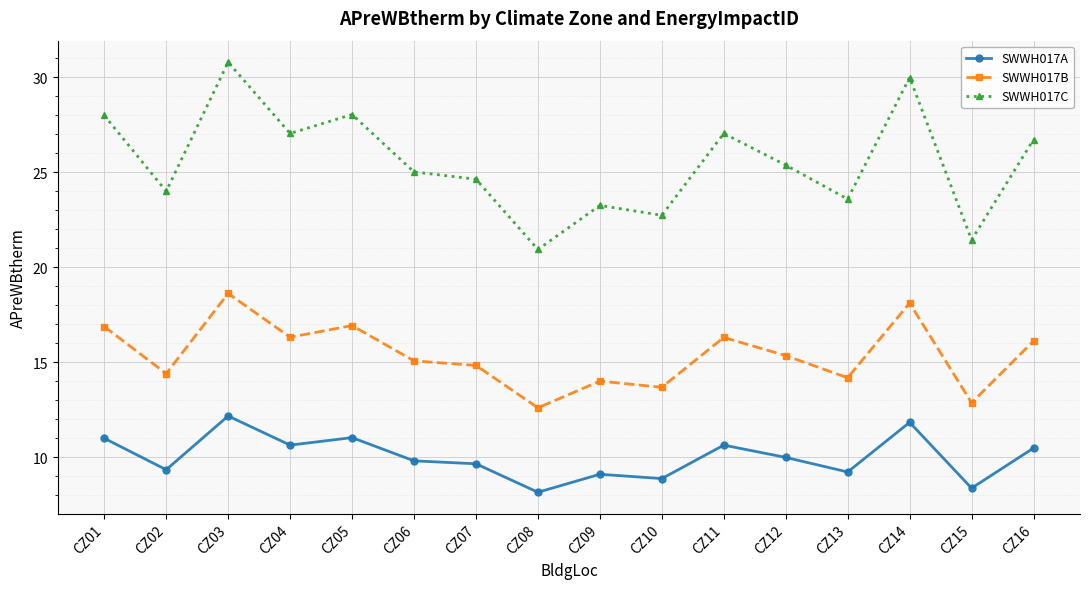

Reading right to left, what are all the values shown in this chart?

SWWH017A: 10.5	8.4	11.8	9.2	10.0	10.6	8.9	9.1	8.2	9.7	9.8	11.0	10.6	12.2	9.4	11.0
SWWH017B: 16.1	12.9	18.1	14.2	15.4	16.3	13.7	14.0	12.6	14.8	15.1	16.9	16.3	18.6	14.4	16.9
SWWH017C: 26.7	21.4	30.0	23.6	25.4	27.0	22.7	23.3	20.9	24.6	25.0	28.0	27.0	30.8	24.0	28.0